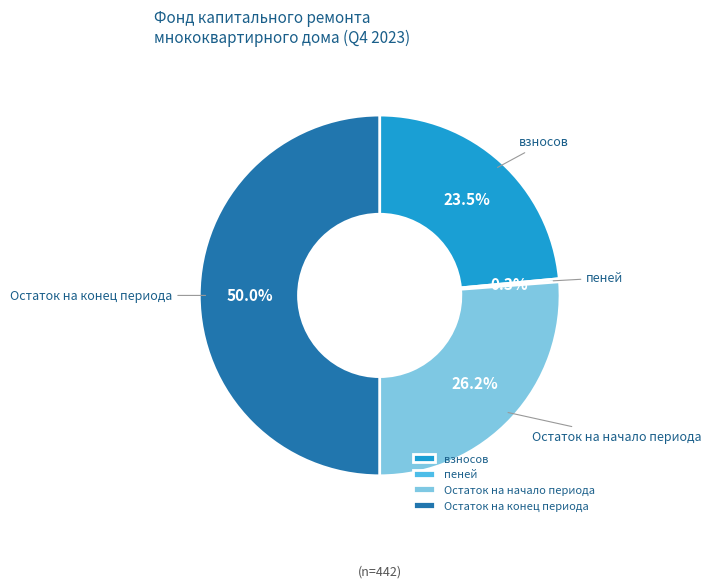

Is Остаток на начало периода the majority of the pie?

No